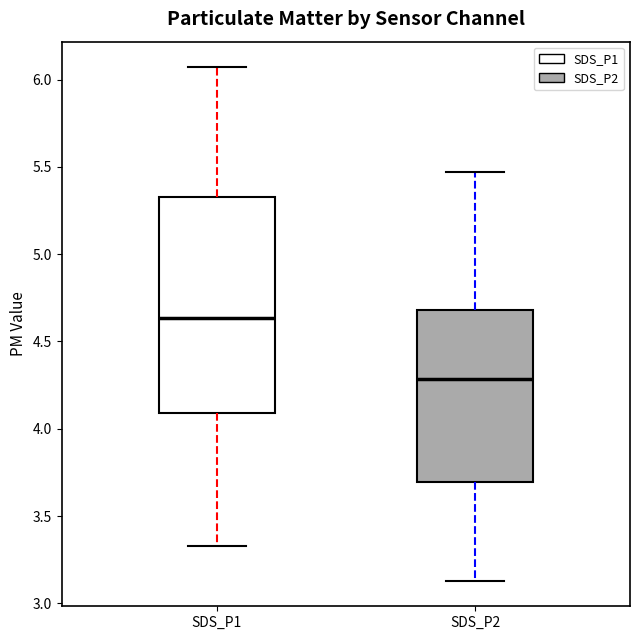

Reading left to right, transcribe this box plot: for each box, give where its median line is, the range the box spans, and where its two whiskers end, as read against the y-axis. The values are not printed on the chart, so give them approximately, as read against the axis.

SDS_P1: median 4.65, box 4.10 to 5.35, whiskers 3.35 to 6.05
SDS_P2: median 4.30, box 3.70 to 4.70, whiskers 3.15 to 5.45